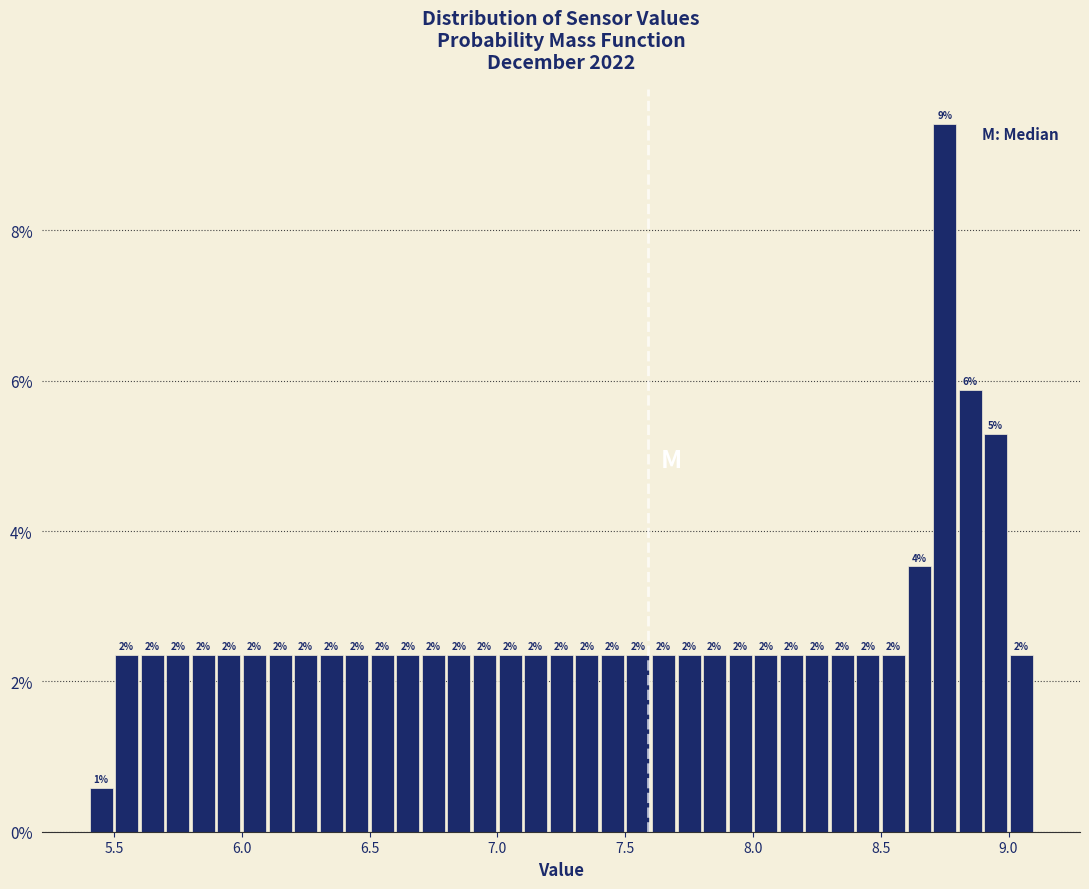

Around what value on the x-axis is the tallest bar? Give the approximate position of its centre, as read against the axis.

8.75